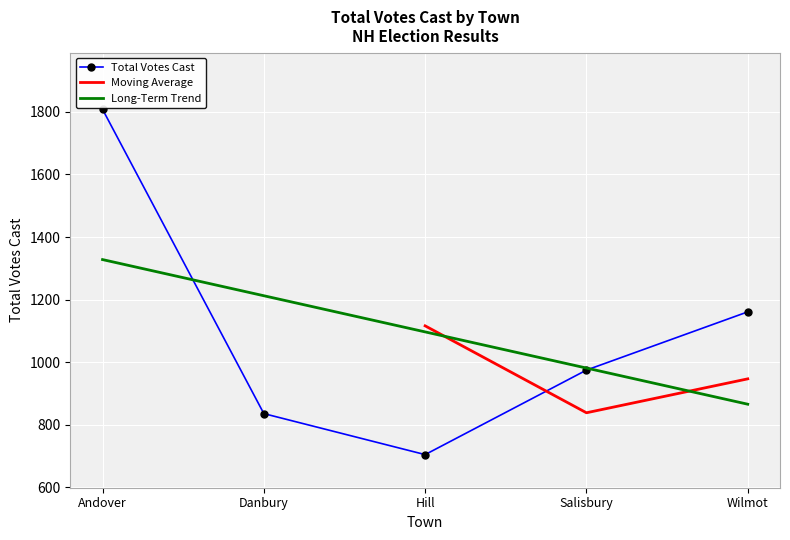

At which label is Total Votes Cast closest to 1256?

Wilmot